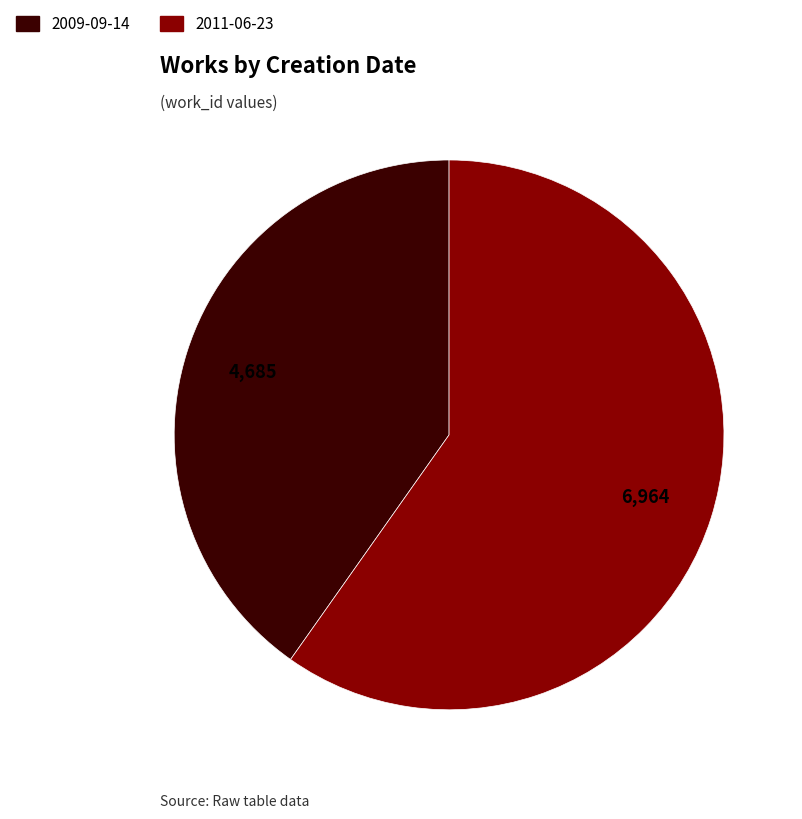

Do 2011-06-23 and 2009-09-14 together represent more than half of the pie?

Yes